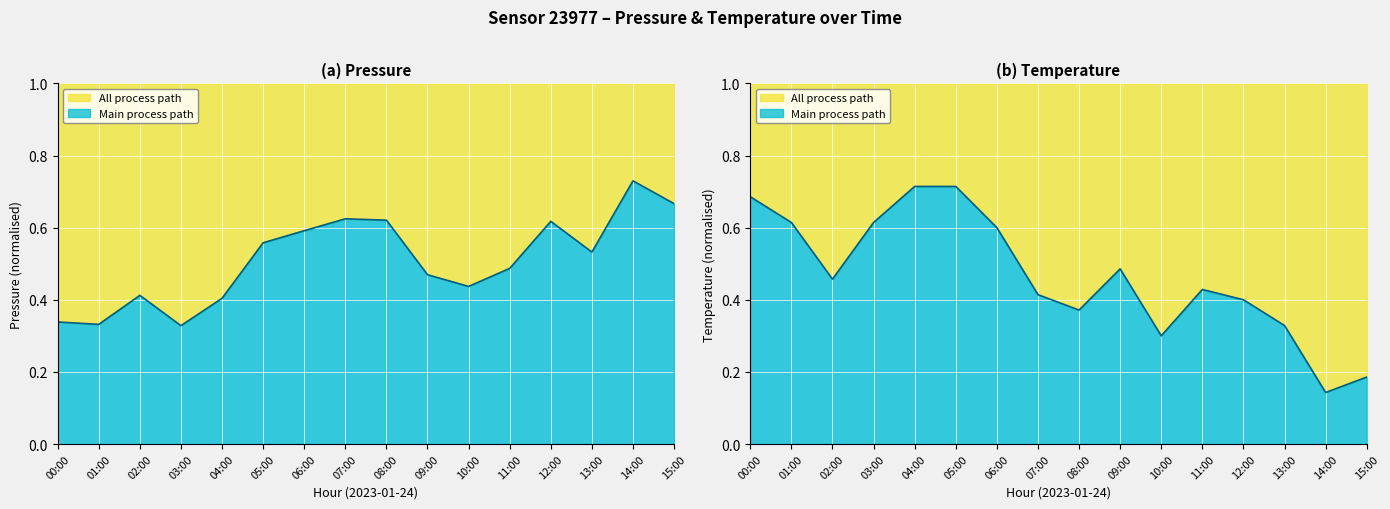

How many lines are shown in the chart?

2